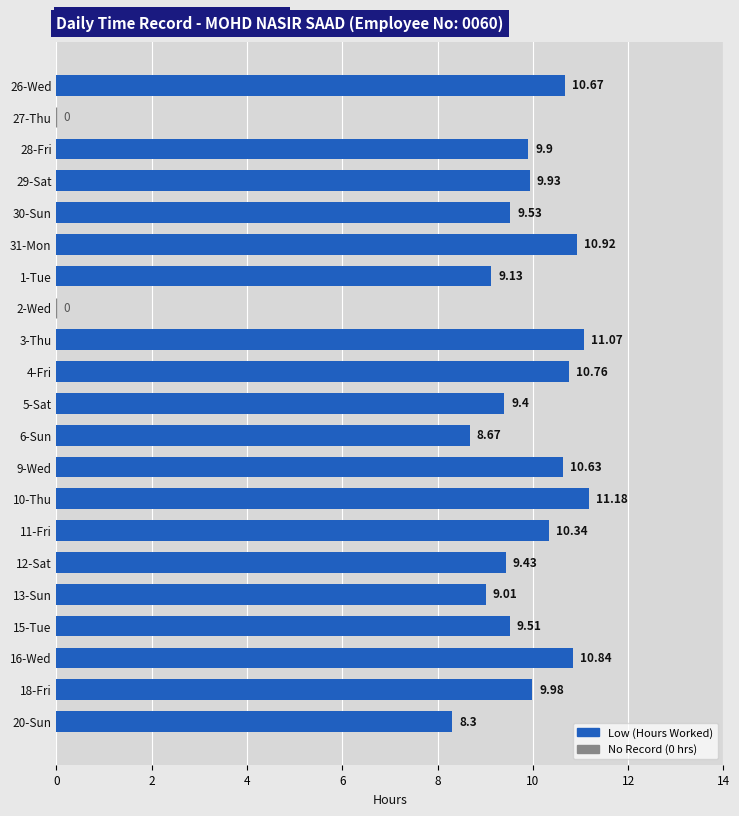

What is the change in value from 2-Wed to 18-Fri?

+10.0